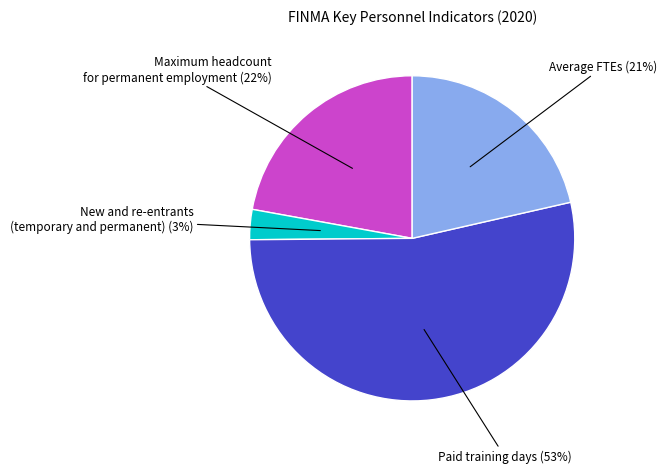

Is there a majority slice in this chart?

Yes